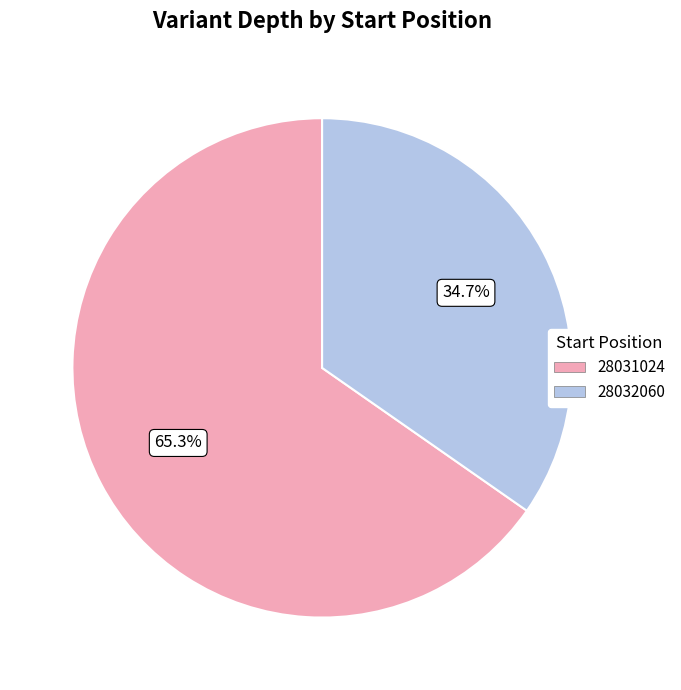

Between 28031024 and 28032060, which is larger?

28031024